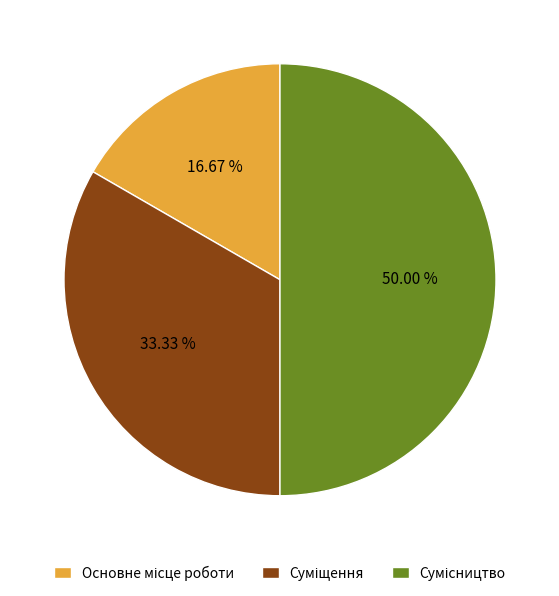

How many segments does this pie chart have?

3